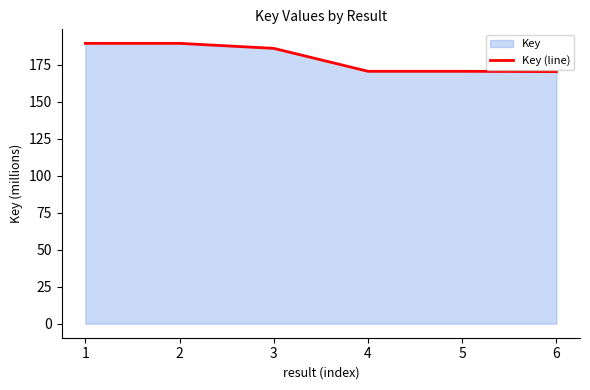

List the labels in order of value, smallest first.

6, 5, 4, 3, 2, 1